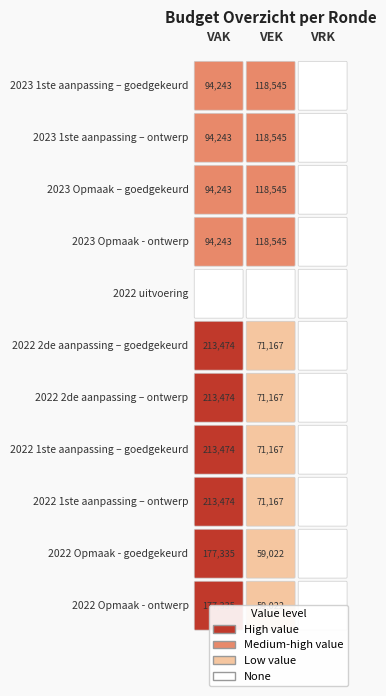

The 2022 2de aanpassing – goedgekeurd series shows 76779 at 2. True or false?

False